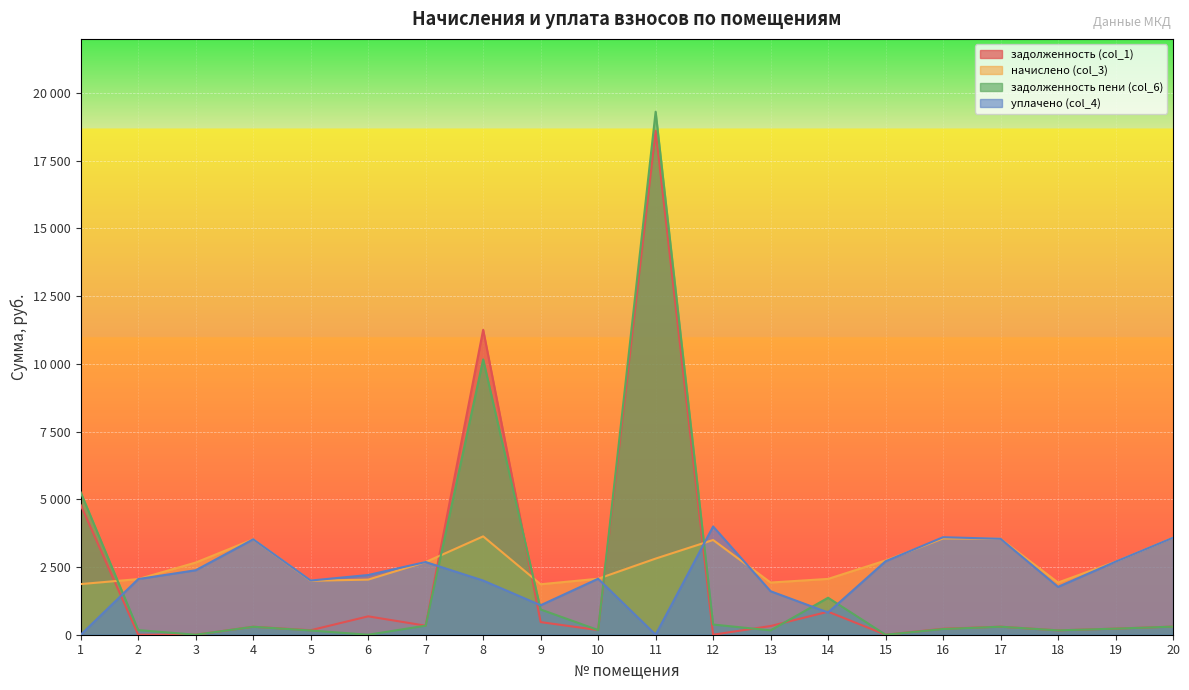

What is the sum of all задолженность пени (col_6) values?

39879.5